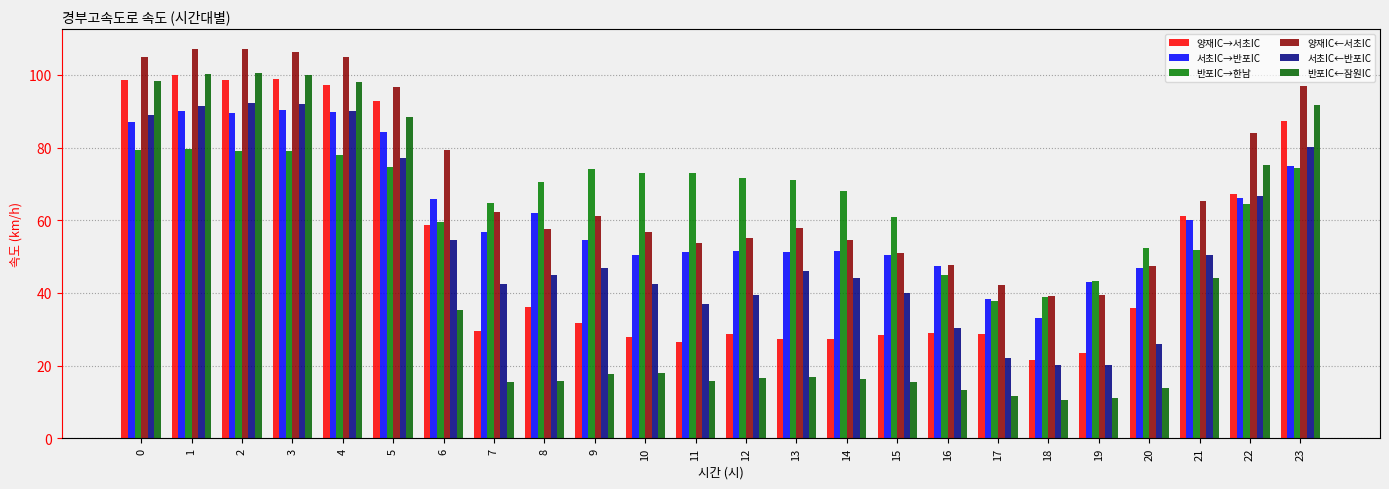

Is the value of 양재IC→서초IC at 5 greater than the value of 반포IC←잠원IC at 4?

No